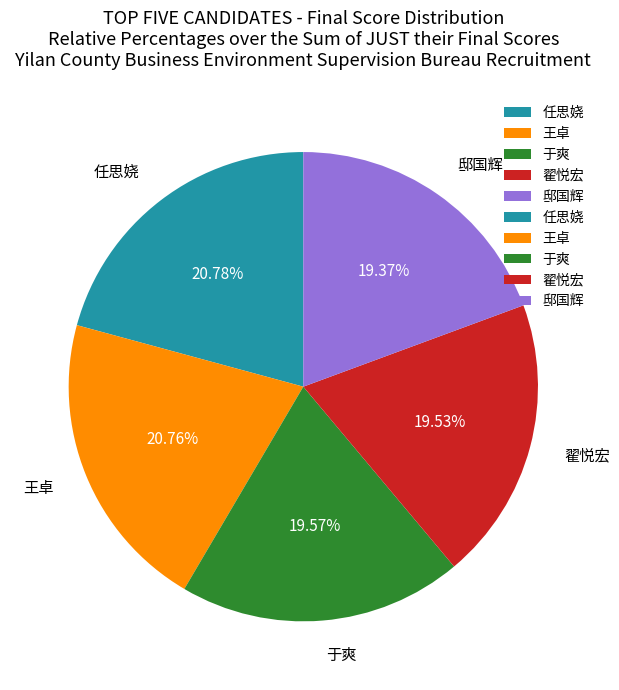

True or false: 翟悦宏 accounts for 20% of the total.

True